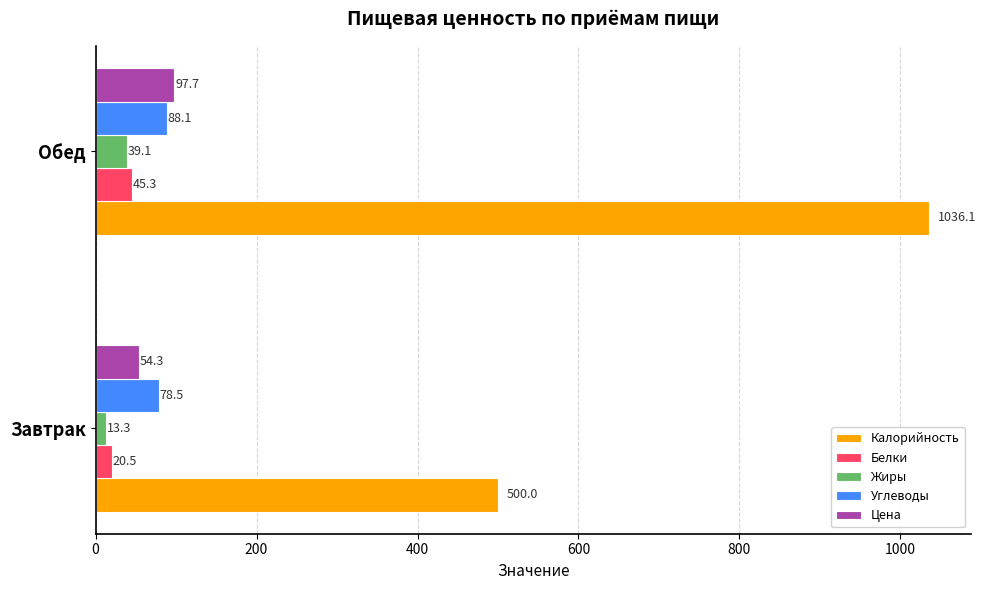

The value of Цена at Обед is 145.1. True or false?

False